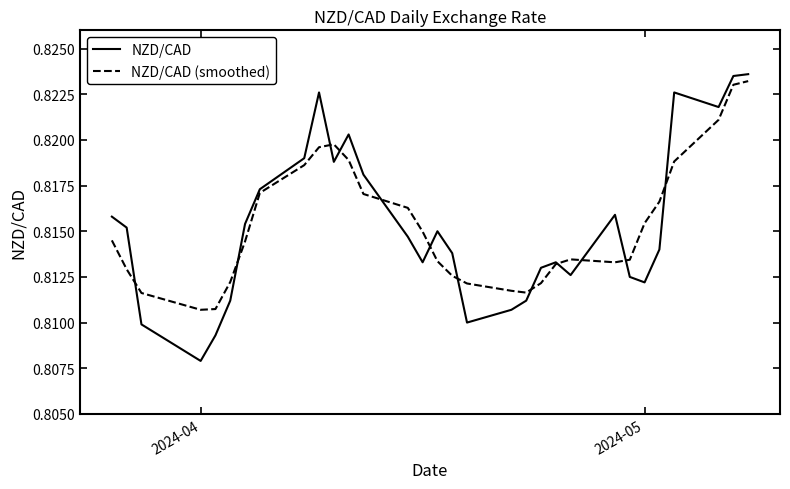

Which series has the largest range (max minus min)?

NZD/CAD